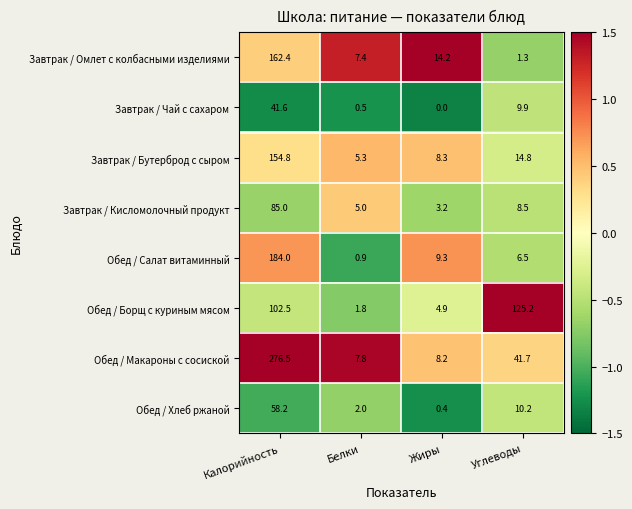

What is the difference between the highest and lowest values at Калорийность?

234.9